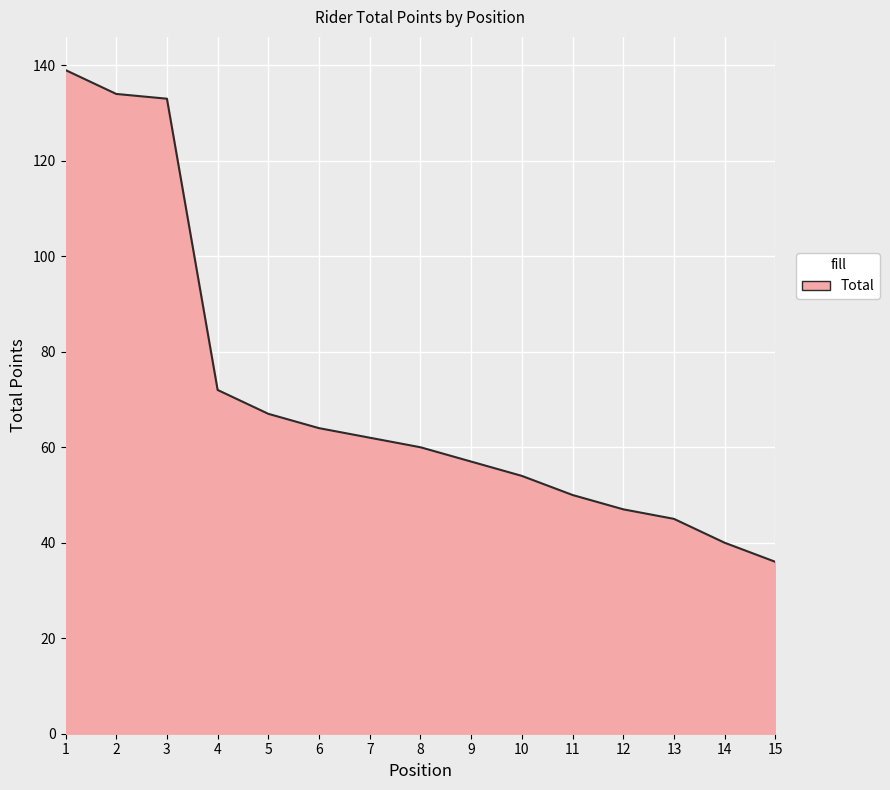

Is it true that the value at 8 is 60?

True